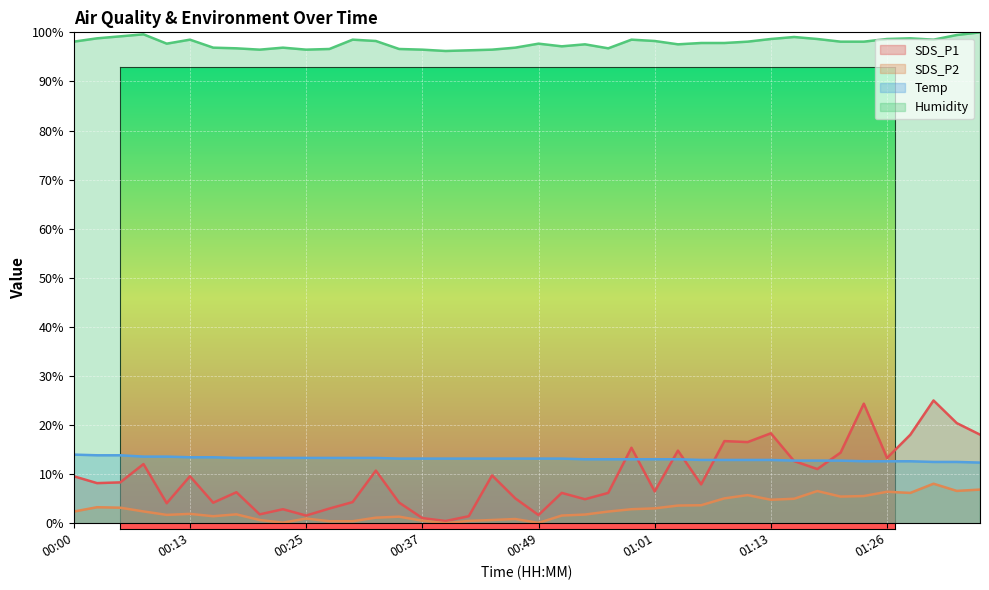

What is the label of the 1st point from the right?

01:35